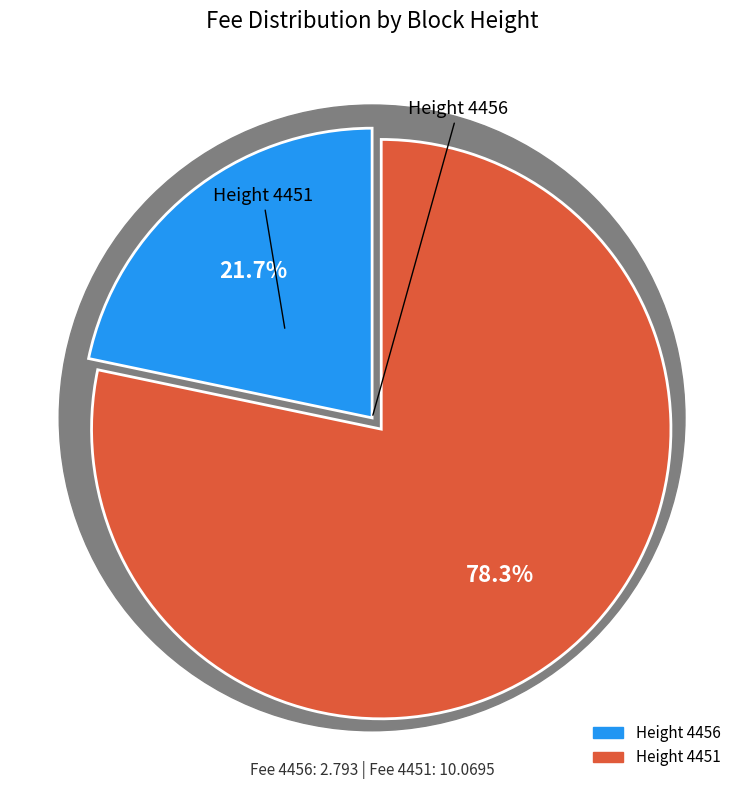

Which category has the biggest portion of the pie?

4451